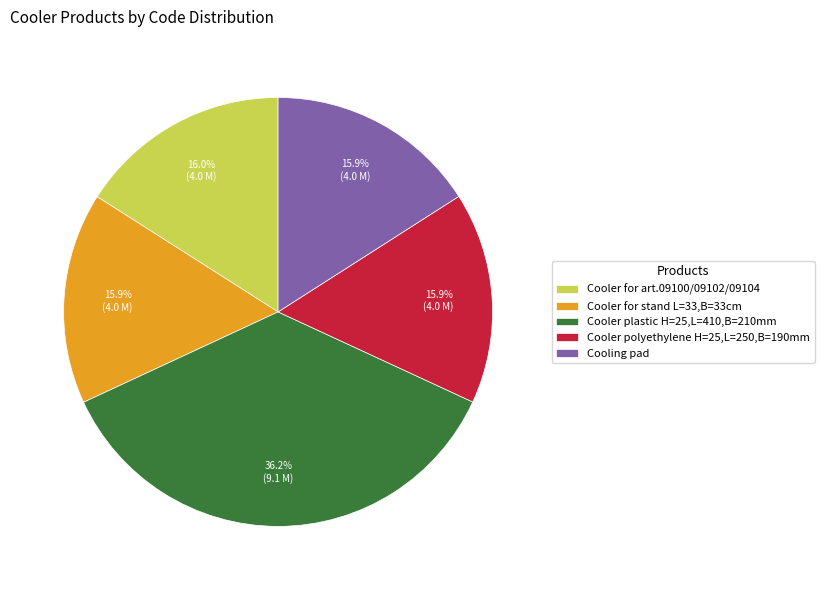

Does Cooler for art.09100/09102/09104 represent more than half of the total?

No